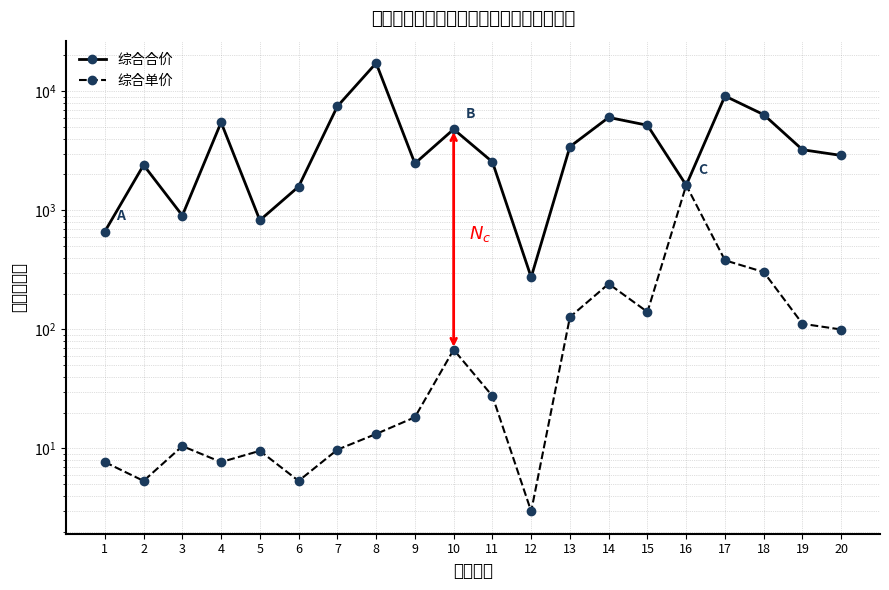

Count the number of data series in this chart.

2